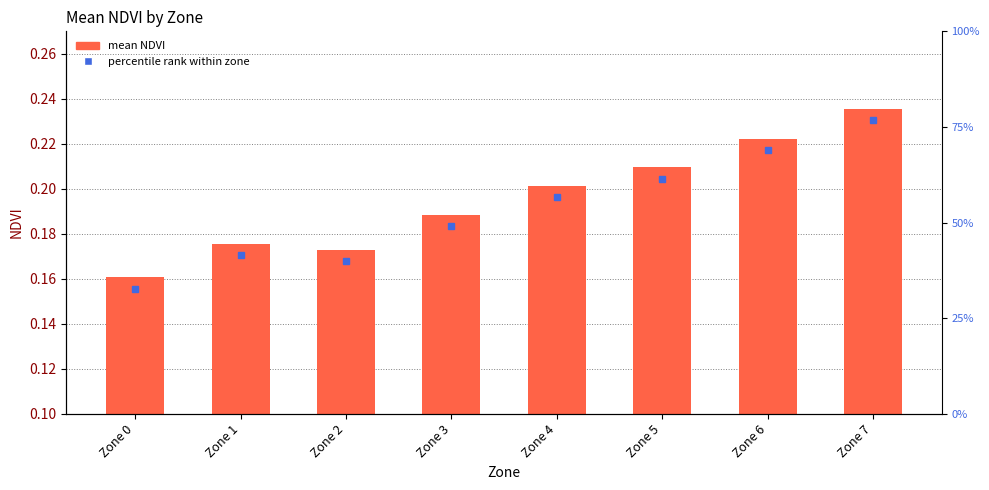

How many bars are there in total?

8